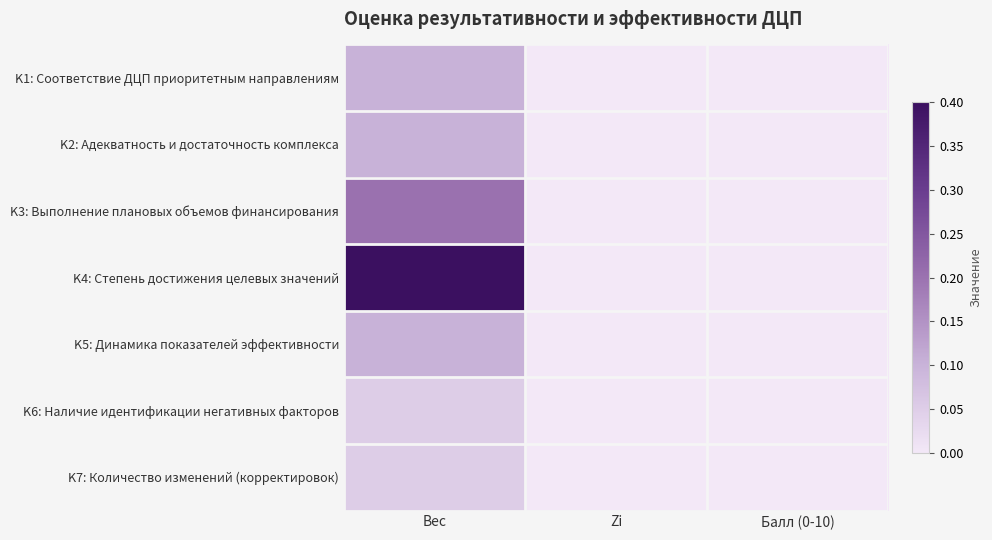

Reading right to left, what are all the values shown in this chart?

K1: Соответствие ДЦП приоритетным направлениям: Балл (0-10)=0.0	Zi=0.0	Вес=0.1
K2: Адекватность и достаточность комплекса: Балл (0-10)=0.0	Zi=0.0	Вес=0.1
K3: Выполнение плановых объемов финансирования: Балл (0-10)=0.0	Zi=0.0	Вес=0.2
K4: Степень достижения целевых значений: Балл (0-10)=0.0	Zi=0.0	Вес=0.4
K5: Динамика показателей эффективности: Балл (0-10)=0.0	Zi=0.0	Вес=0.1
K6: Наличие идентификации негативных факторов: Балл (0-10)=0.0	Zi=0.0	Вес=0.1
K7: Количество изменений (корректировок): Балл (0-10)=0.0	Zi=0.0	Вес=0.1